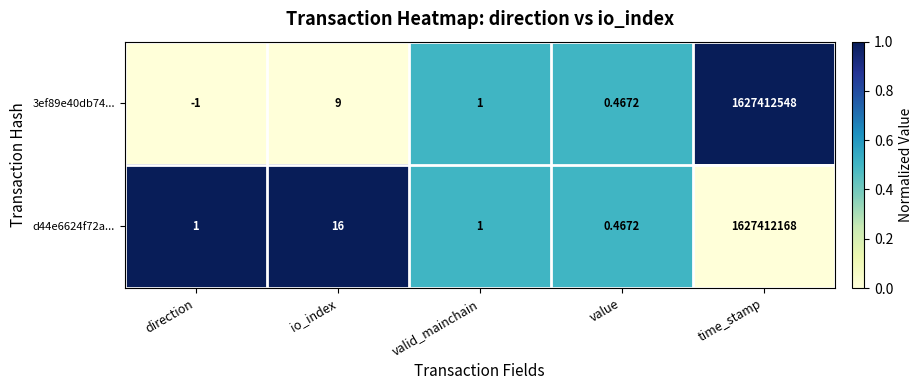

List the labels in order of 3ef89e40db74... value, largest first.

time_stamp, io_index, valid_mainchain, value, direction